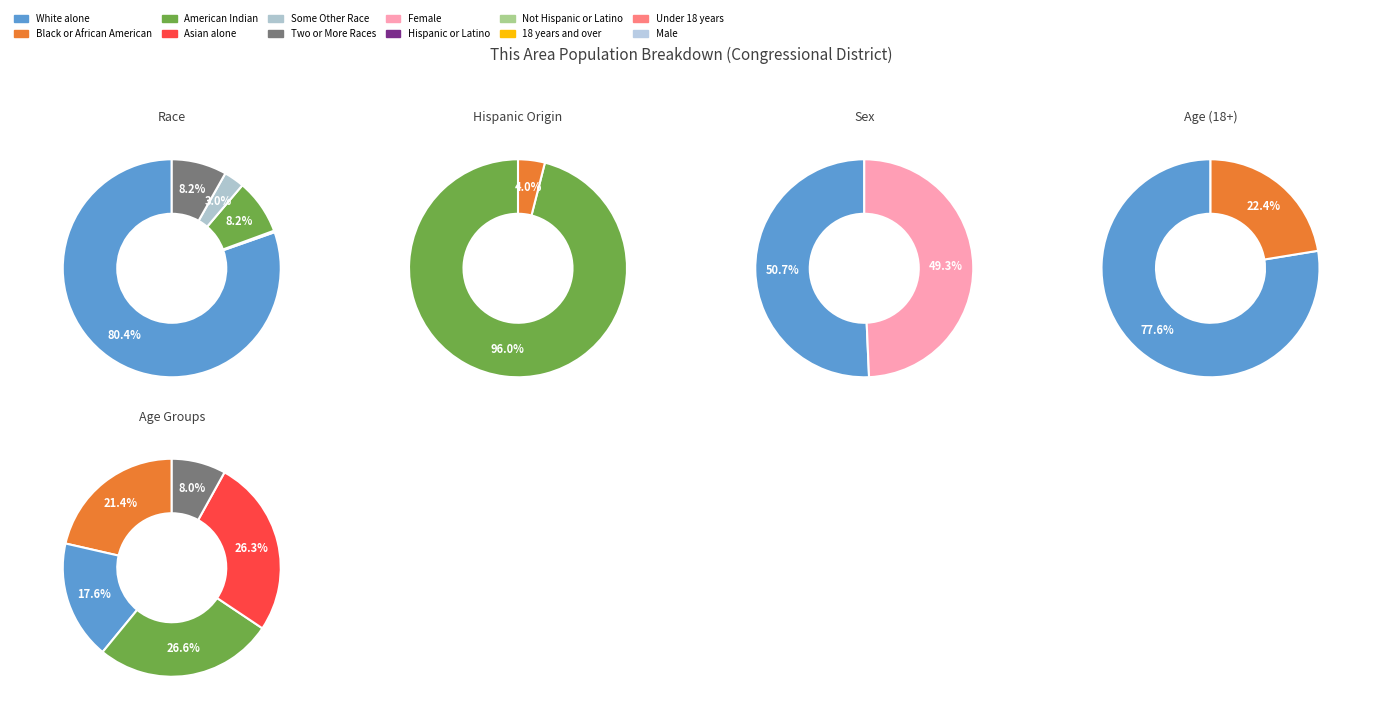

Combined, do Two or More Races and American Indian and Alaska Native account for over 50%?

No